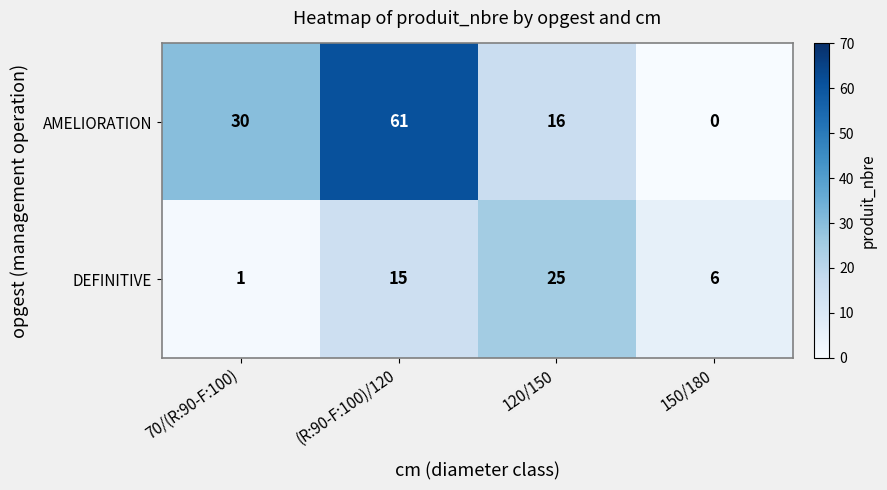

Which series changed the most between (R:90-F:100)/120 and 150/180?

AMELIORATION